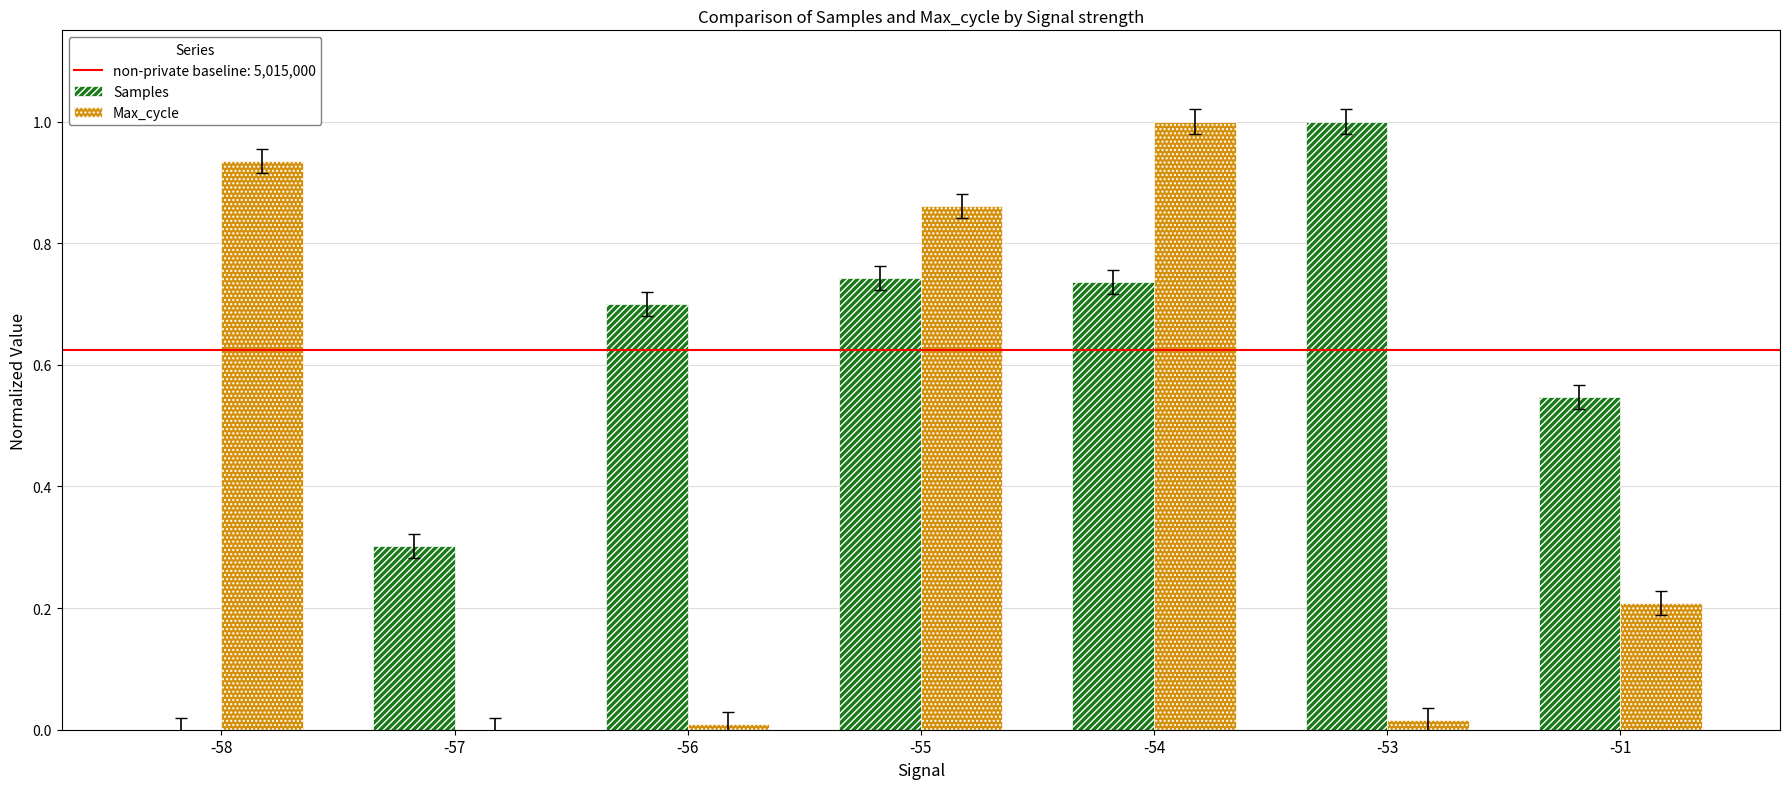

Is it true that Samples equals 0.0 at -58?

True